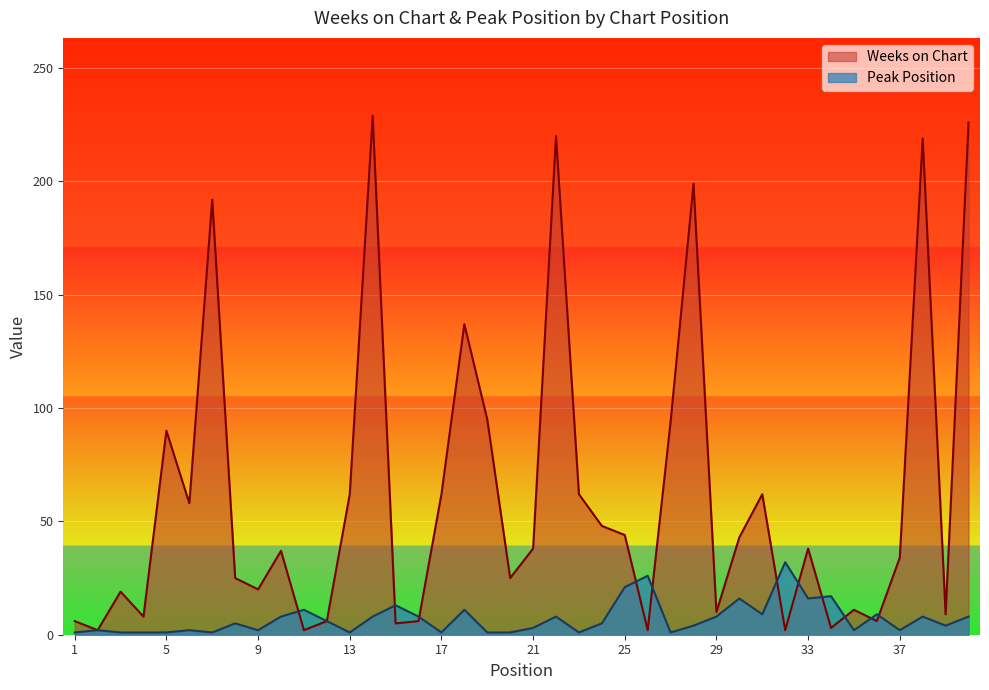

Rank the series by their average value, from highest to lowest.

Weeks on Chart, Peak Position